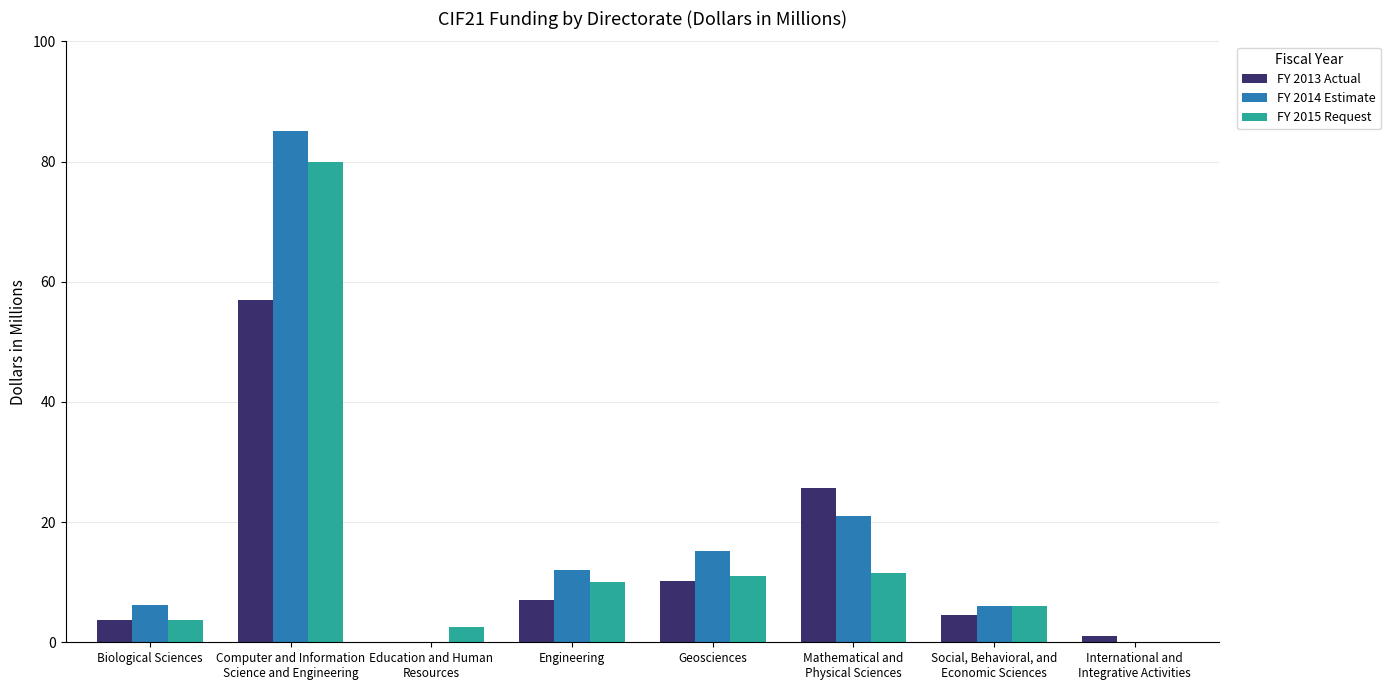

Which series has the largest total across all categories?

FY 2014 Estimate